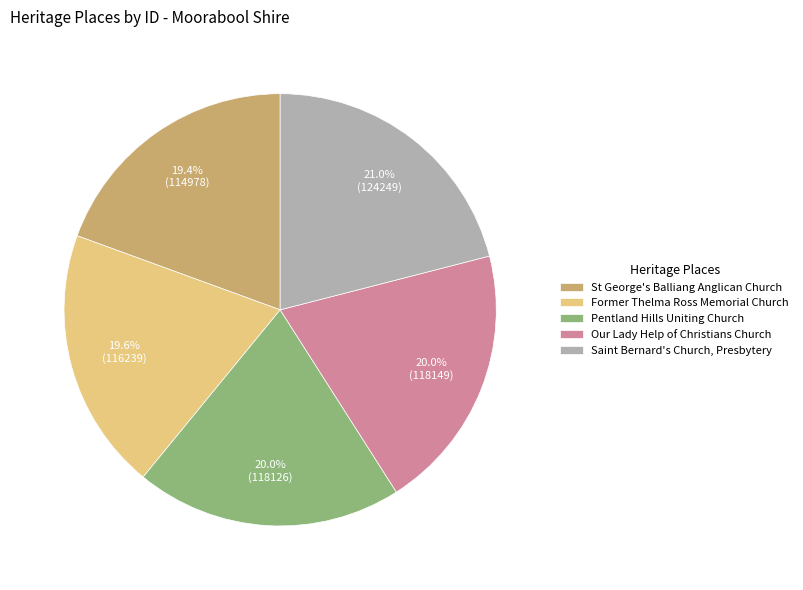

Is there a majority slice in this chart?

No